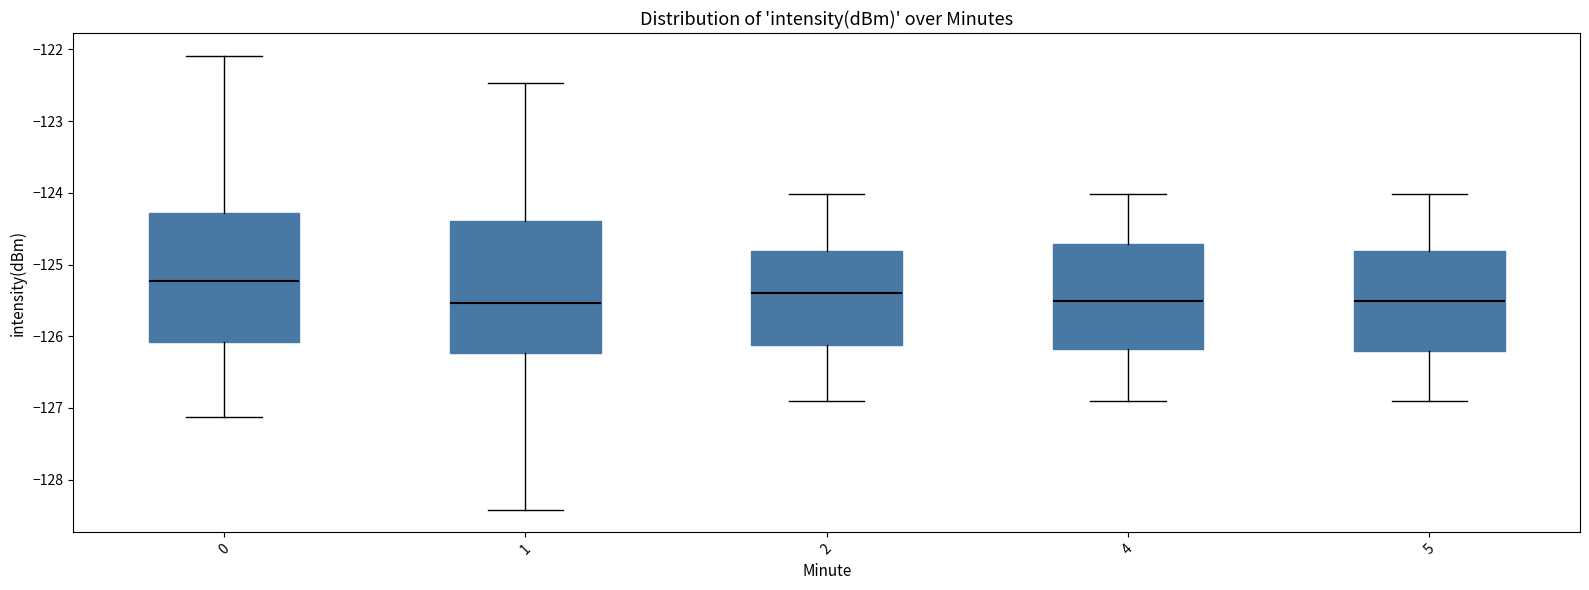

Which box has the highest median line?

0